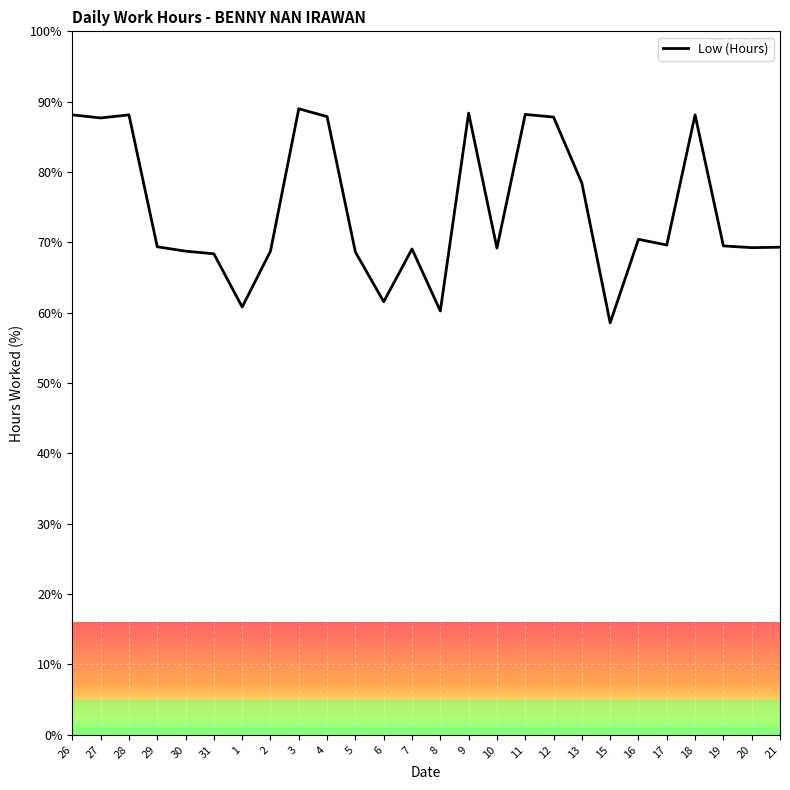

What is the difference between the values at 15 and 28?

29.6